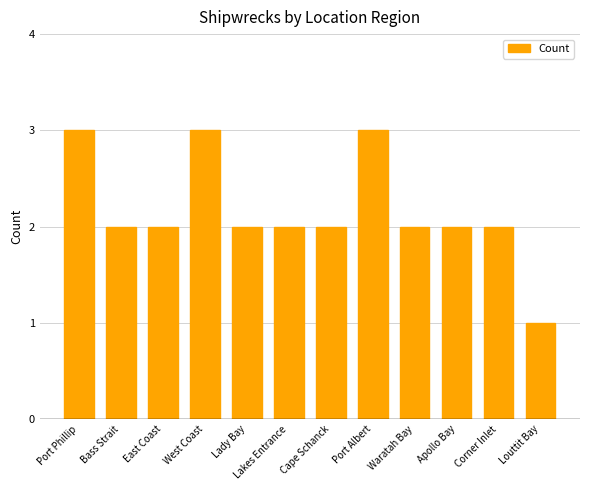

What is the ratio of the value at Lakes Entrance to the value at Cape Schanck?

1.0